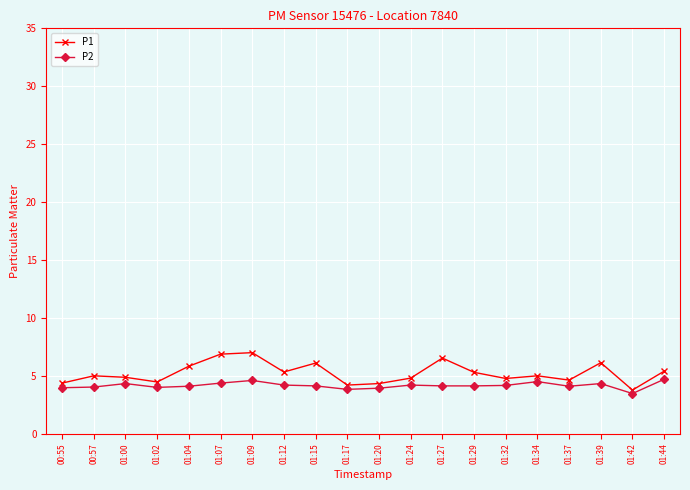

True or false: P2 has more than 2 interior local peaks.

True